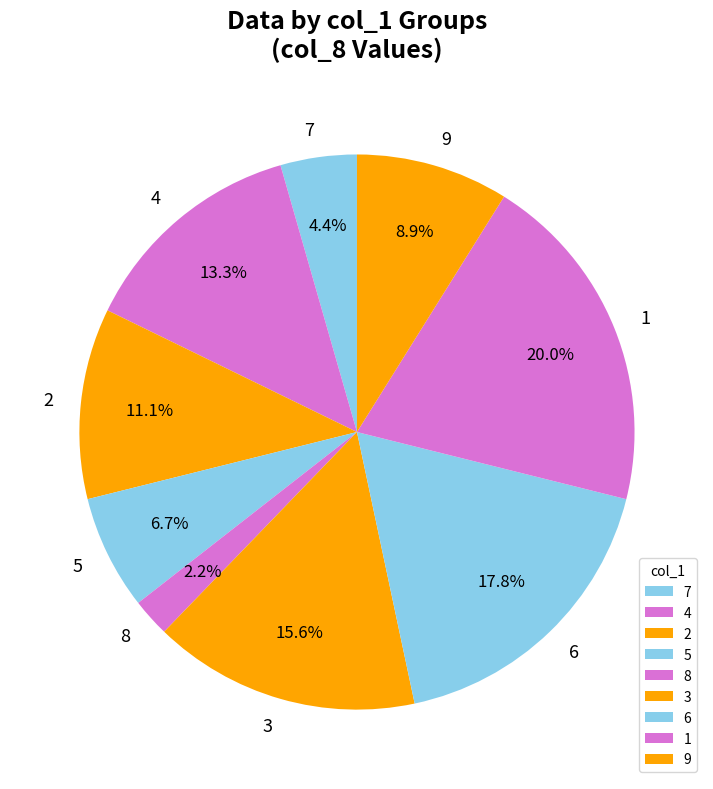

To the nearest percent, what is the difference between the largest and smallest slice percentages?

18%